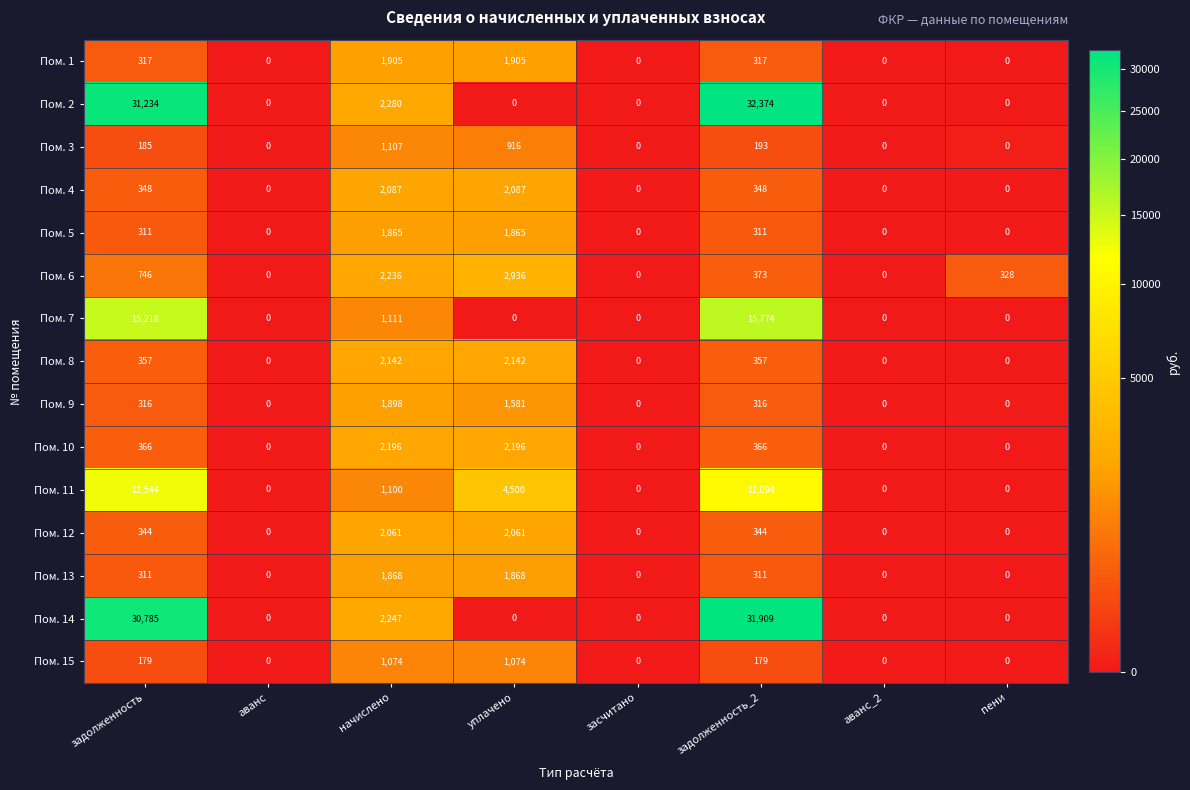

How many data points does each series have?

8